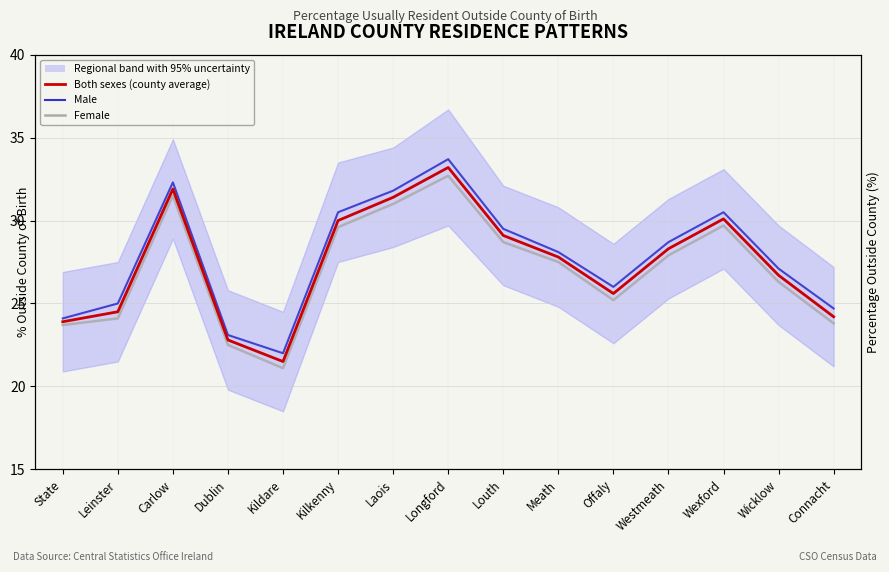

Is the value of Female (county baseline) at Kildare greater than the value of Both sexes (12-county average) at Meath?

No